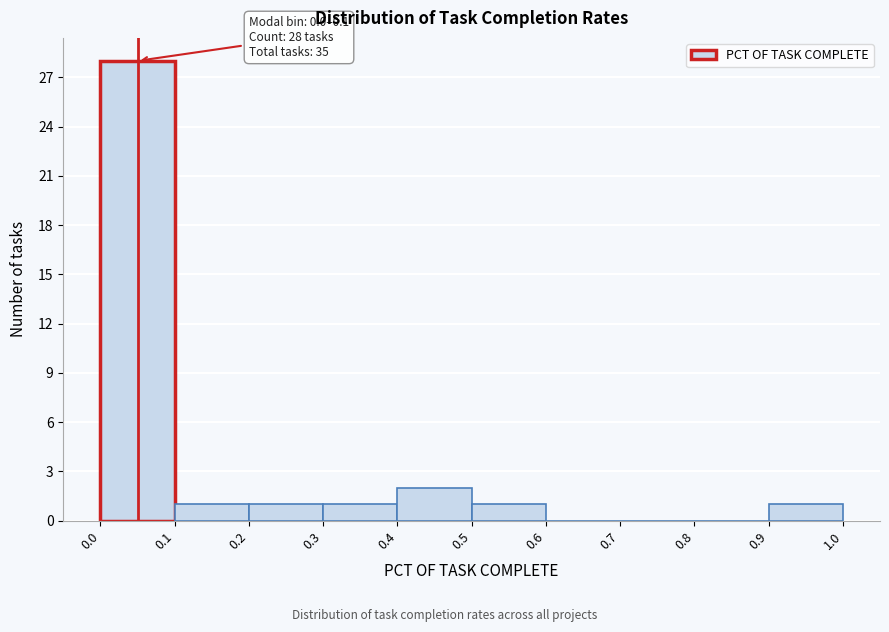

Which range on the x-axis has the tallest bar?

0.0 to 0.1